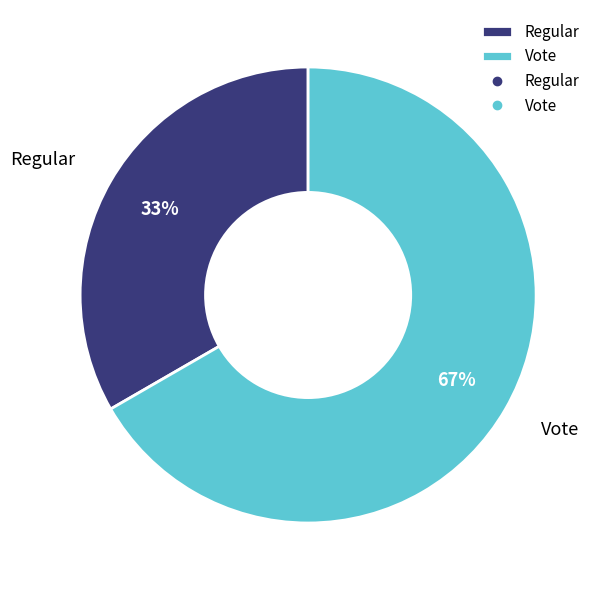

Is it true that Vote is 67% of the pie?

True